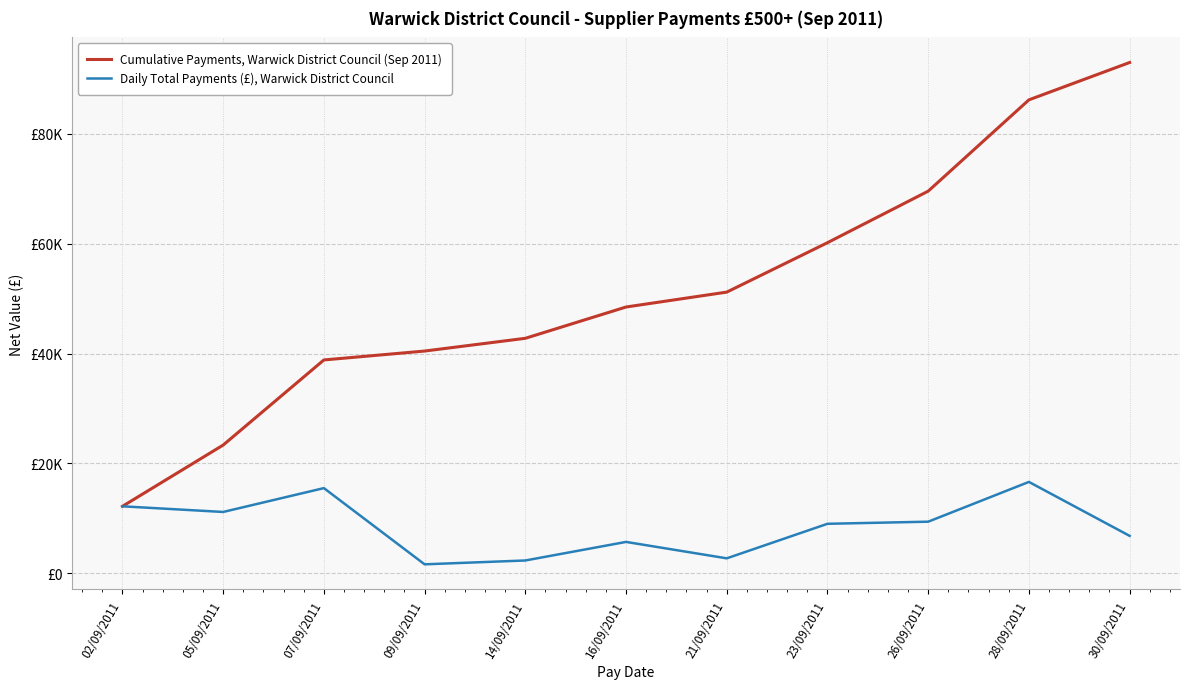

Rank the series at 26/09/2011 from highest to lowest value.

Cumulative Payments, Warwick District Council (Sep 2011), Daily Total Payments (£), Warwick District Council